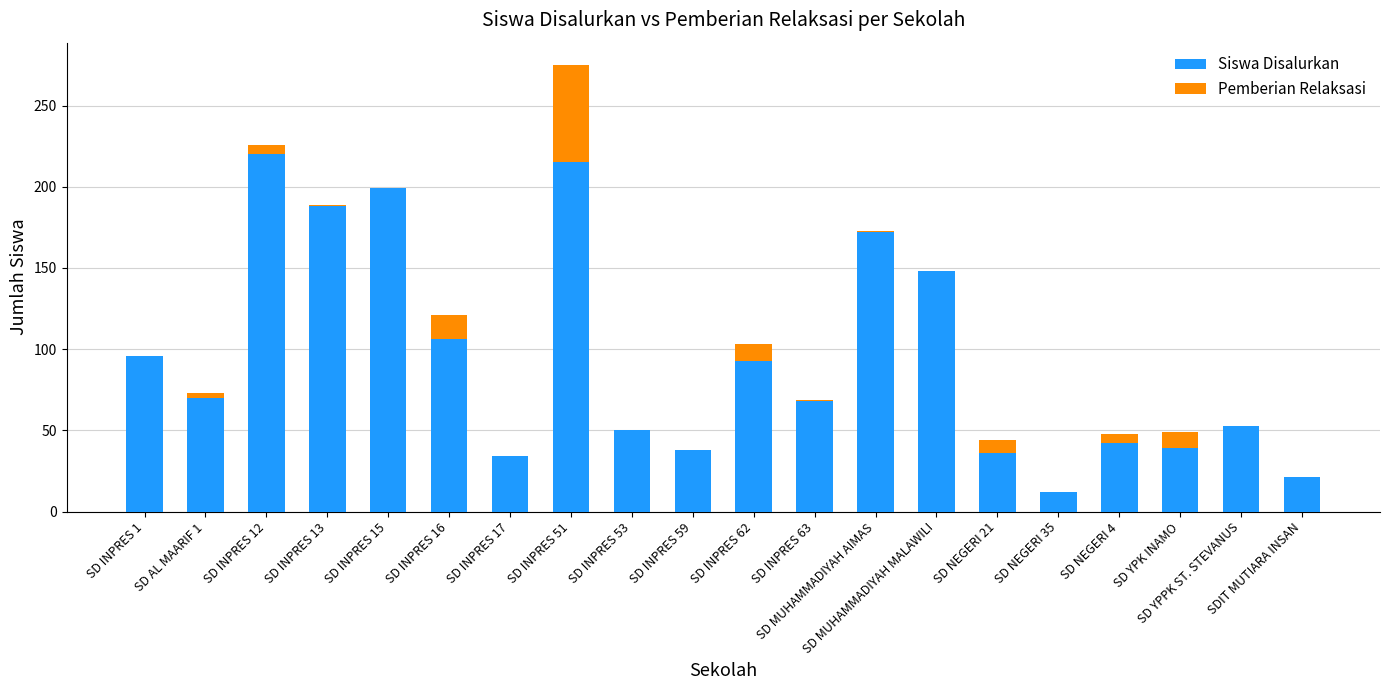

What is the maximum value for Siswa Disalurkan?

220